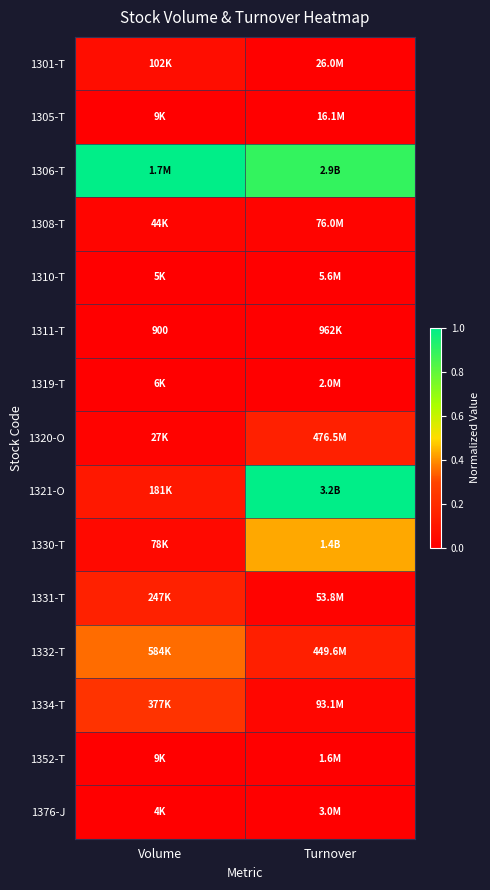

At how many categories does at least one series exceed 0?

2